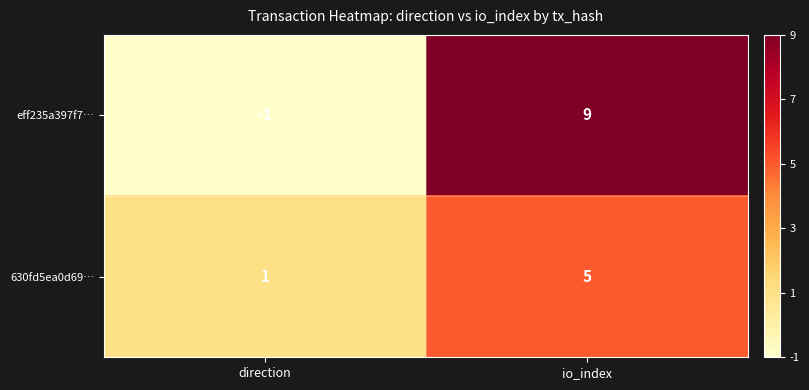

Rank the series at direction from lowest to highest value.

eff235a397f7…, 630fd5ea0d69…